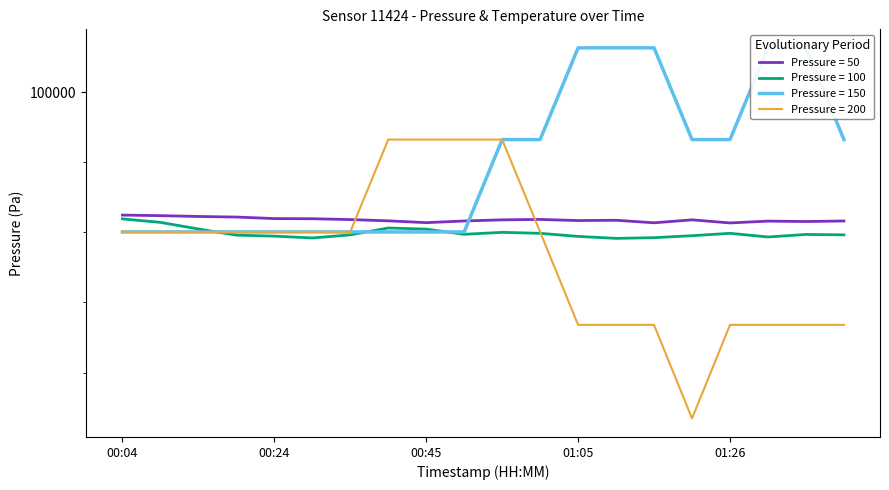

What is the difference between the pressure values at 00:40 and 00:55?

7